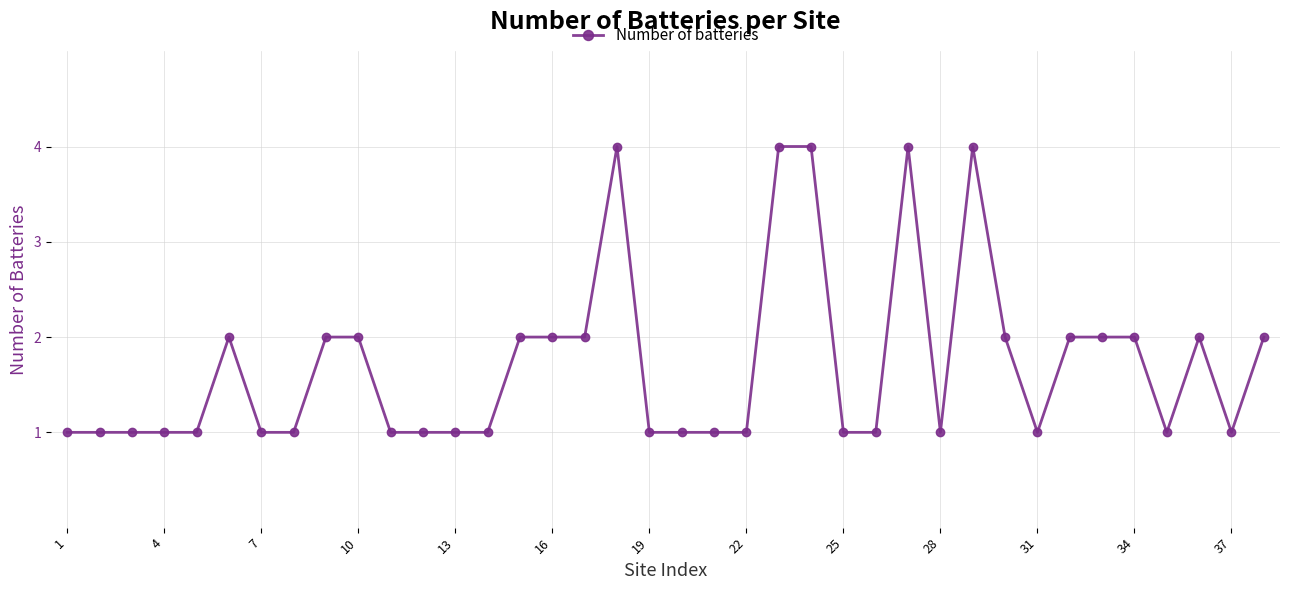

True or false: the data has more than 2 interior local peaks.

True